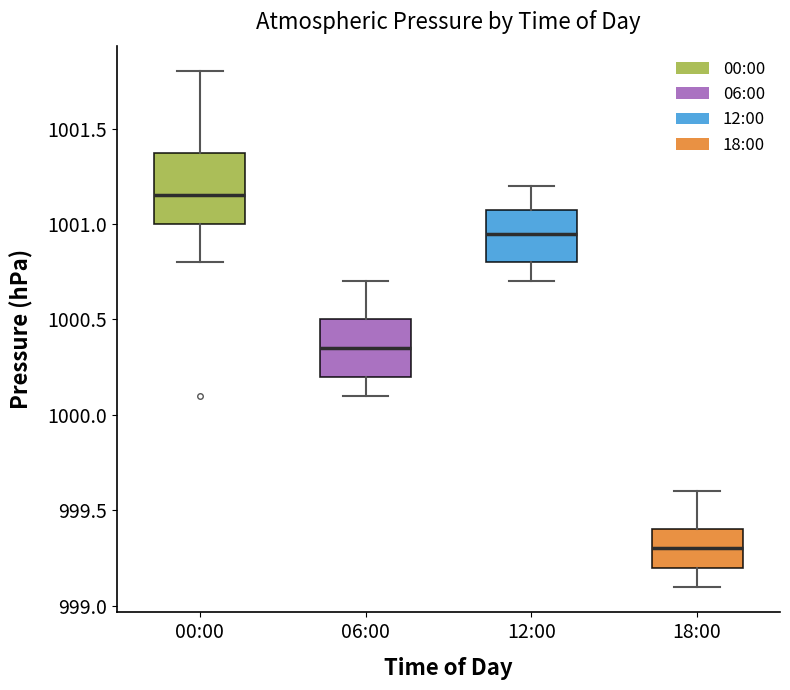

Reading left to right, read every box against the y-axis: the position of its median line, the range the box covers, and the ends of its whiskers. The values are not printed on the chart, so give them approximately, as read against the axis.

00:00: median 1001.15, box 1001.00 to 1001.40, whiskers 1000.80 to 1001.80
06:00: median 1000.35, box 1000.20 to 1000.50, whiskers 1000.10 to 1000.70
12:00: median 1000.95, box 1000.80 to 1001.10, whiskers 1000.70 to 1001.20
18:00: median 999.30, box 999.20 to 999.40, whiskers 999.10 to 999.60